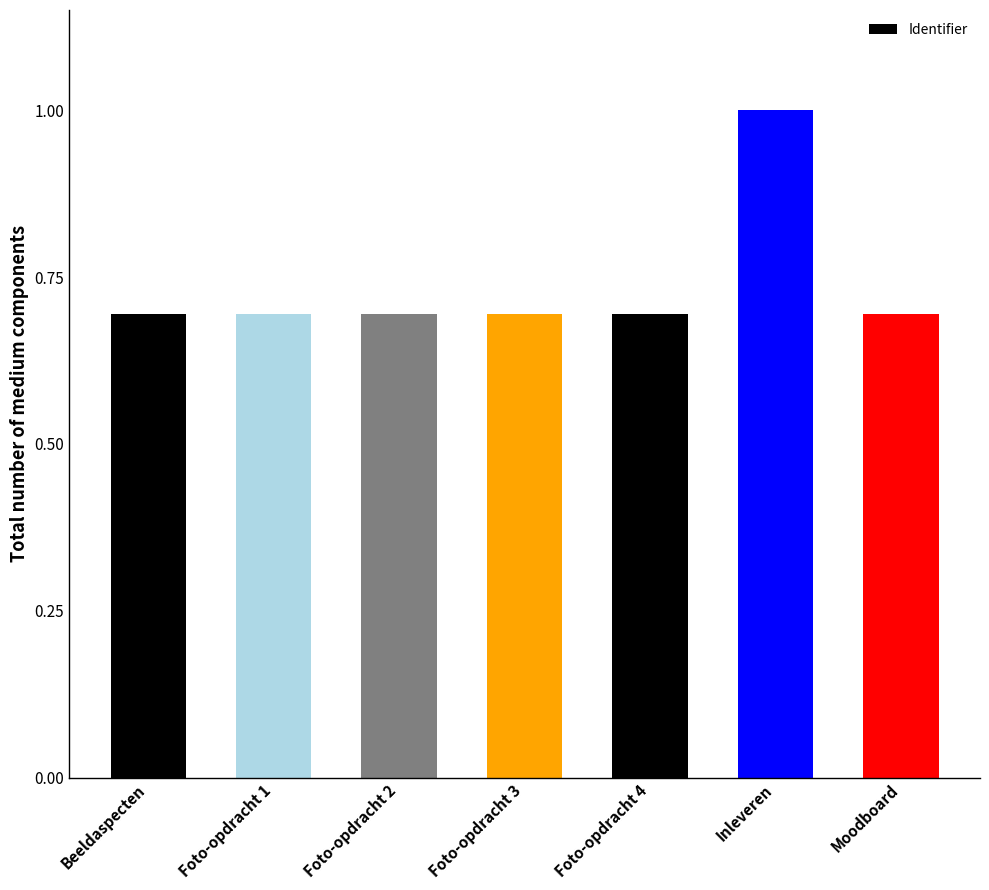

Count the values in the range 0 to 1.

7